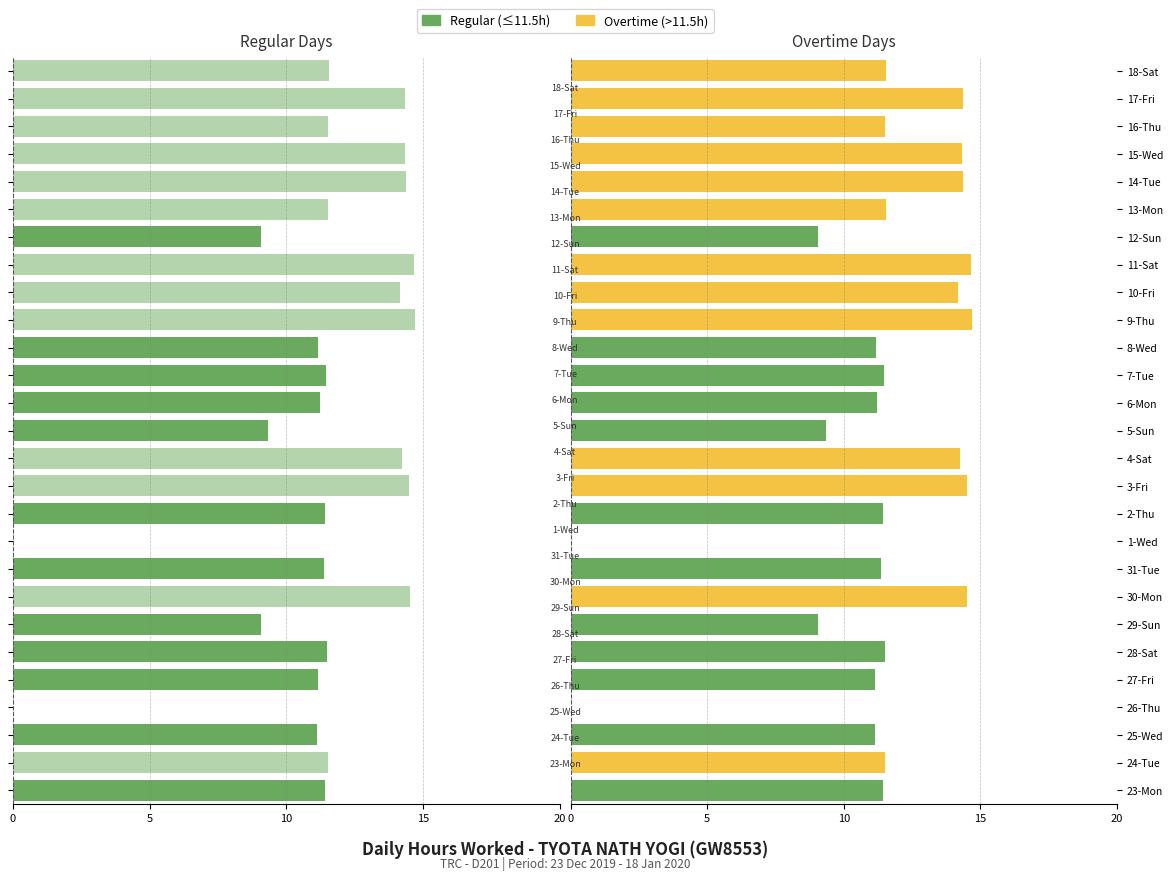

What is the label of the 16th bar from the right?

3-Fri